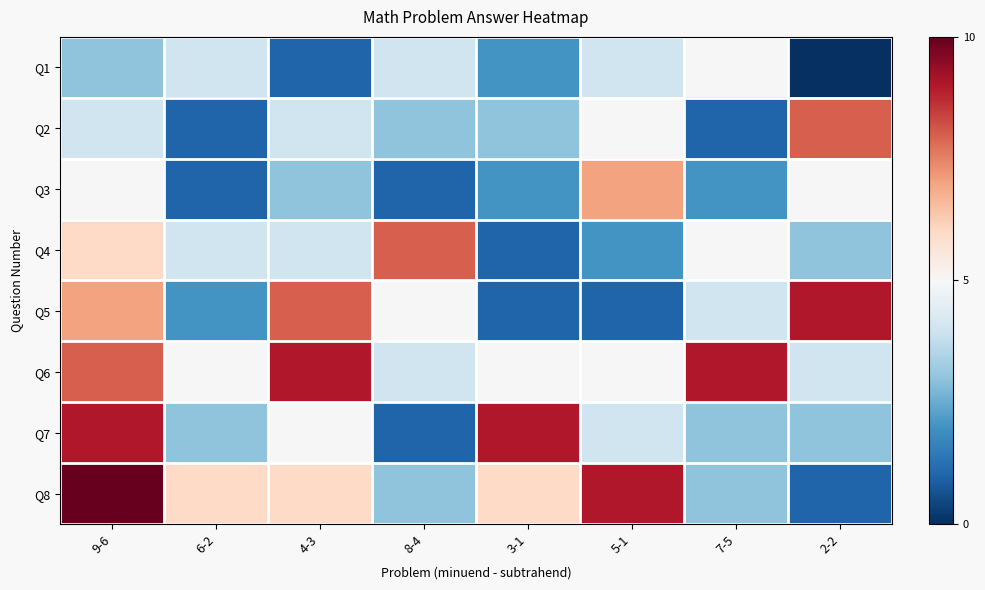

Between 9-6 and 8-4, which is larger?

8-4